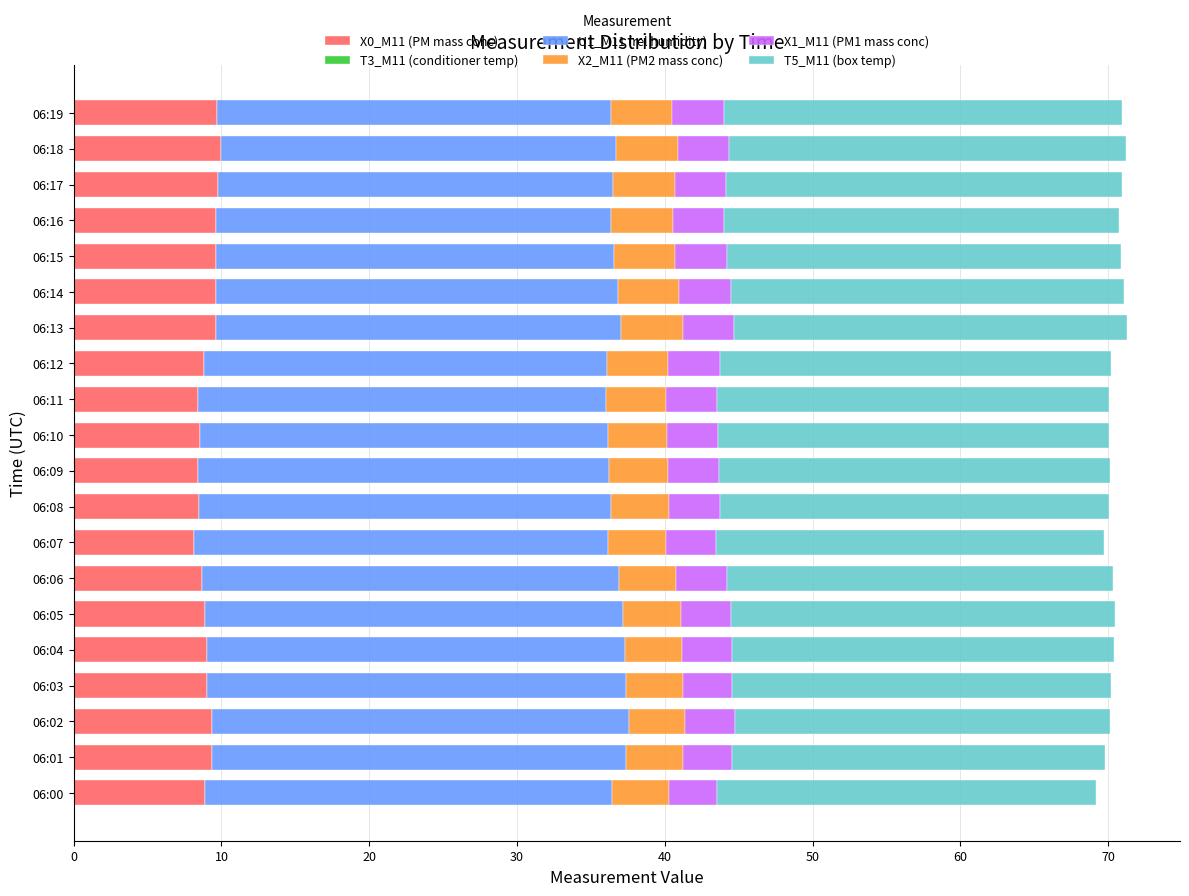

What is the highest value of the X0_M11 (PM mass conc) series?

10.0